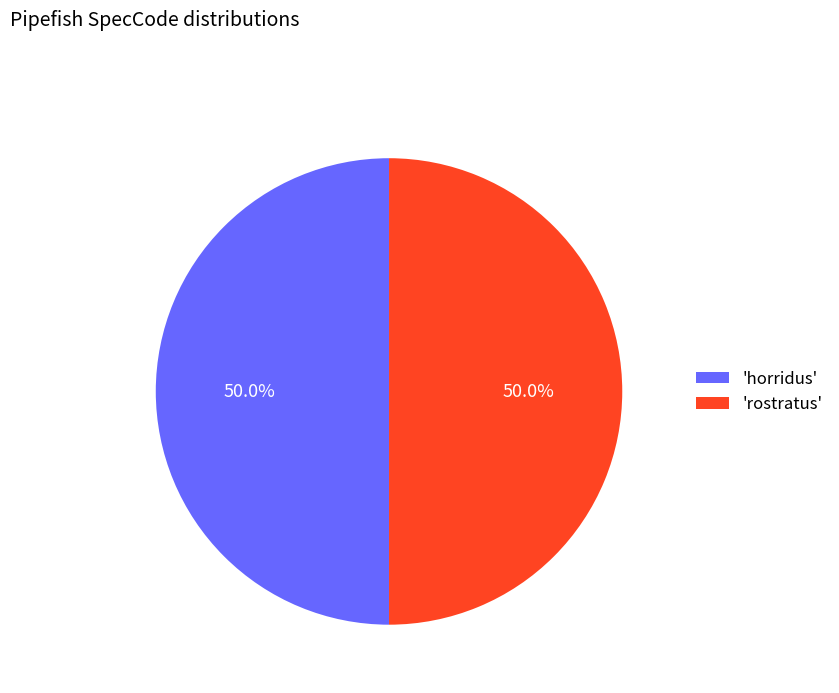

Do 'horridus' and 'rostratus' together represent more than half of the pie?

Yes